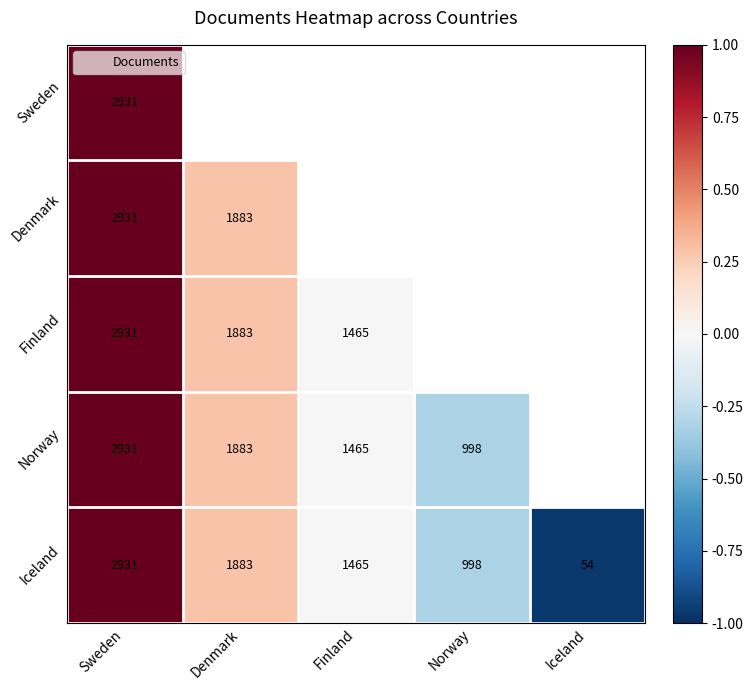

Which series has the widest spread of values?

Iceland